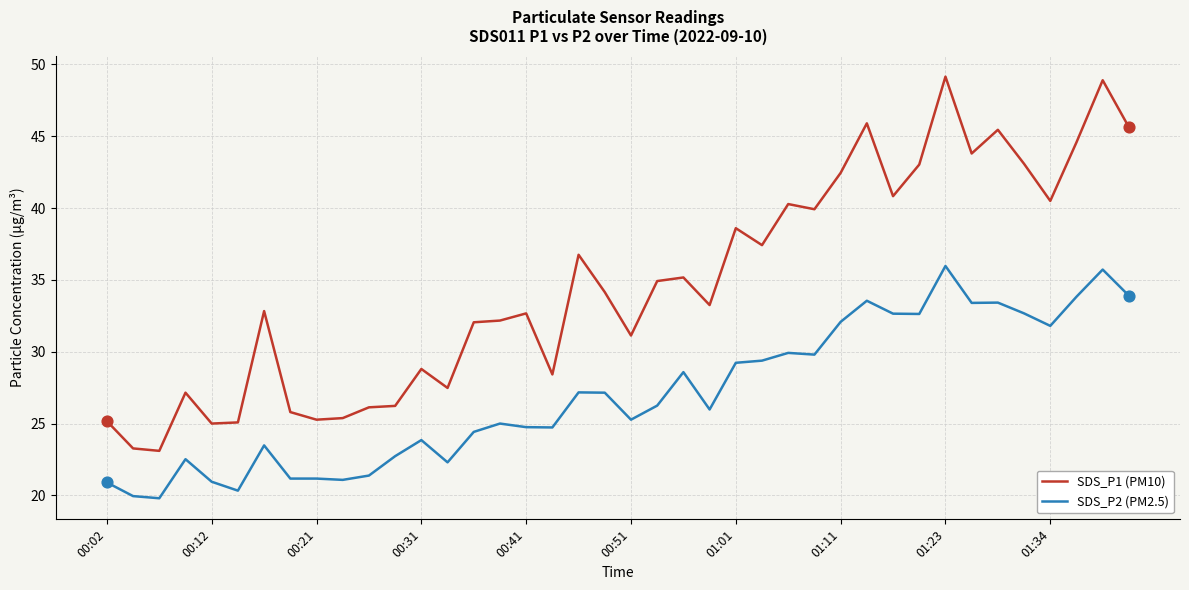

Which series has the largest total across all categories?

SDS_P1 (PM10)